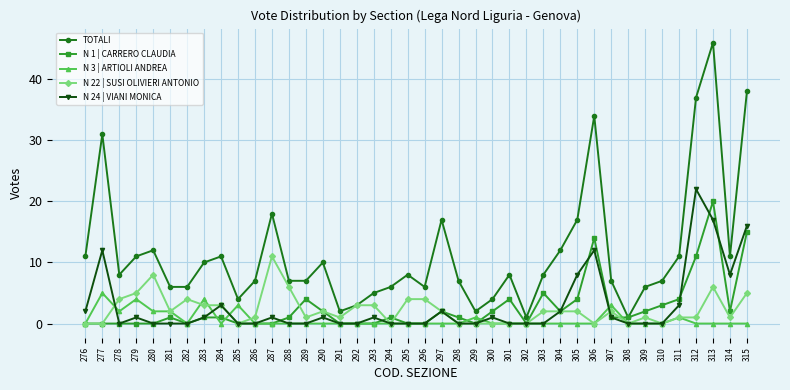

What is the value of the N 1 | CARRERO CLAUDIA point at the 19th from the left?

1